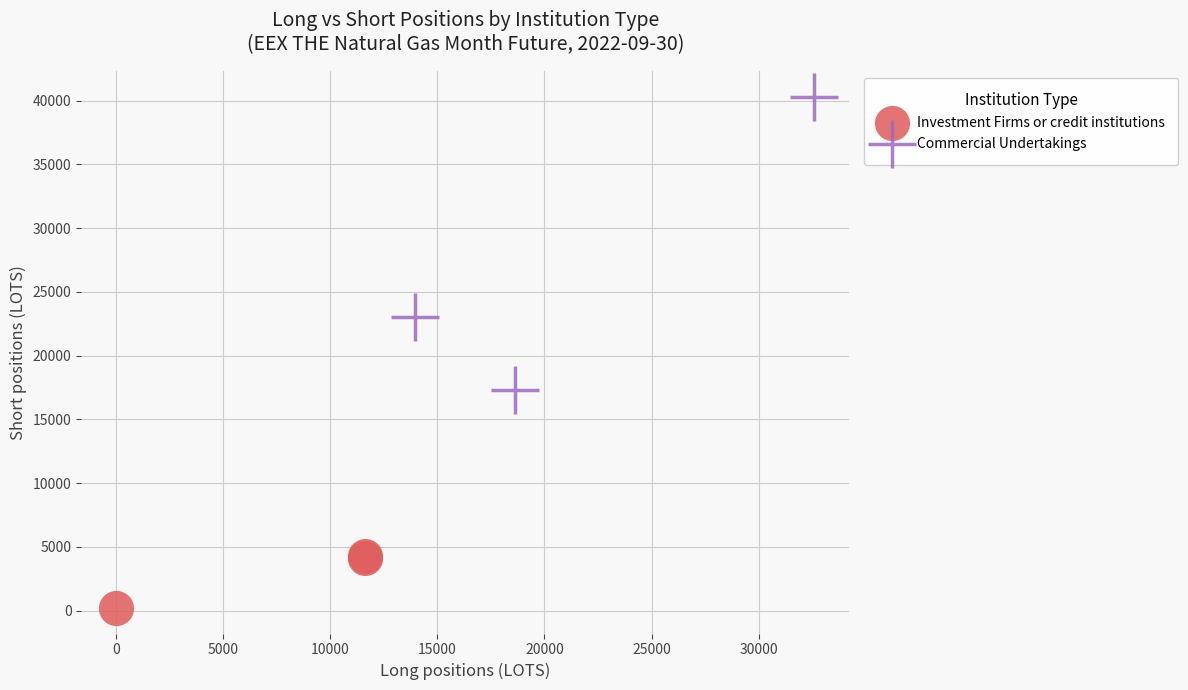

Which series contains the highest Y value?

Commercial Undertakings